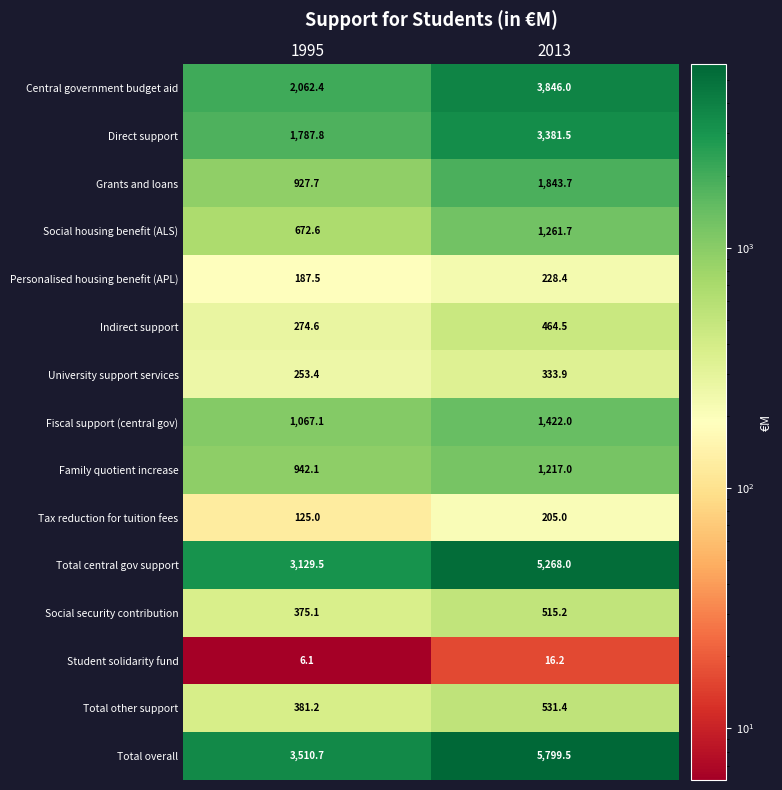

What is the total value across all series at 1995?

15702.8